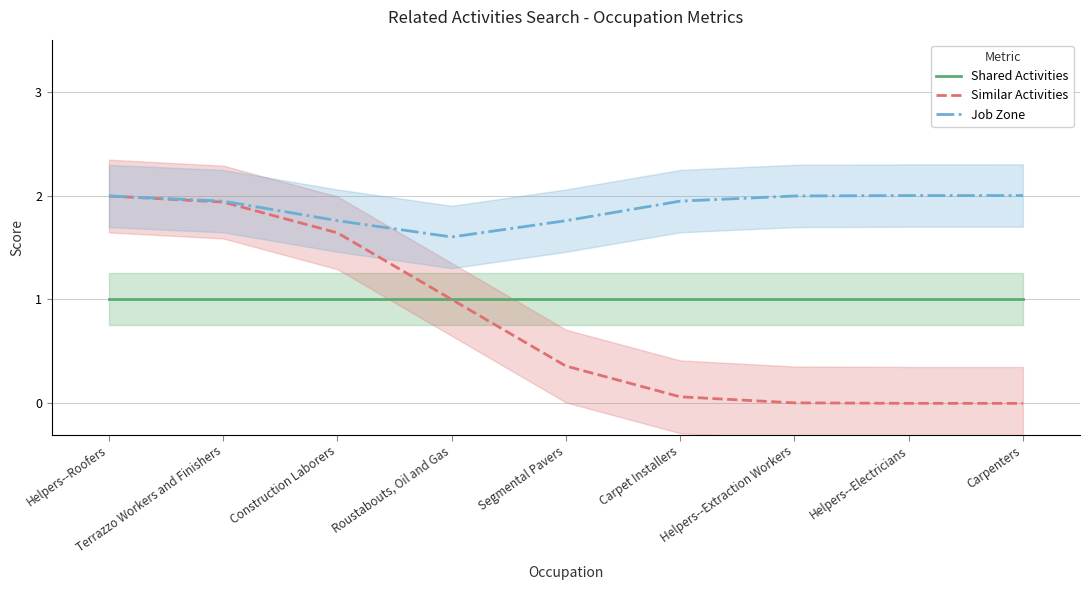

What are all the series names shown in the legend?

Shared Activities, Similar Activities, Job Zone